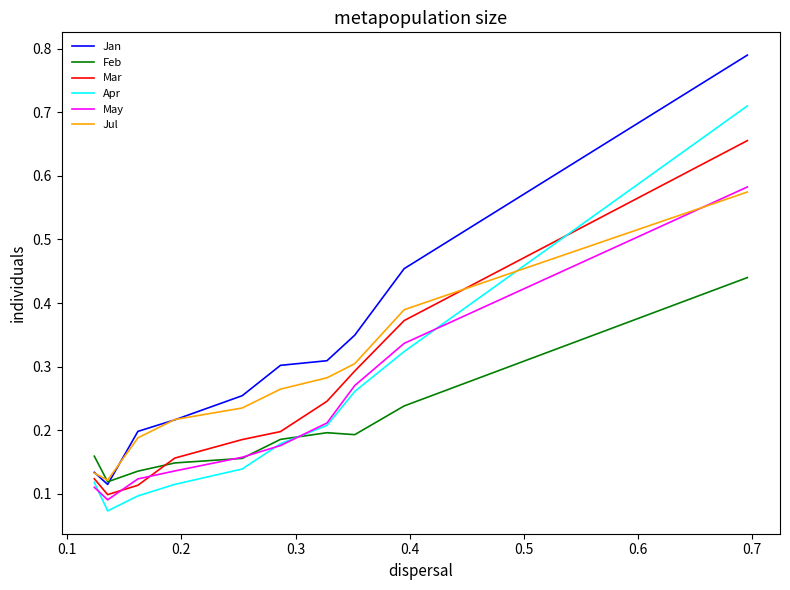

True or false: Jan and May cross at least once.

False